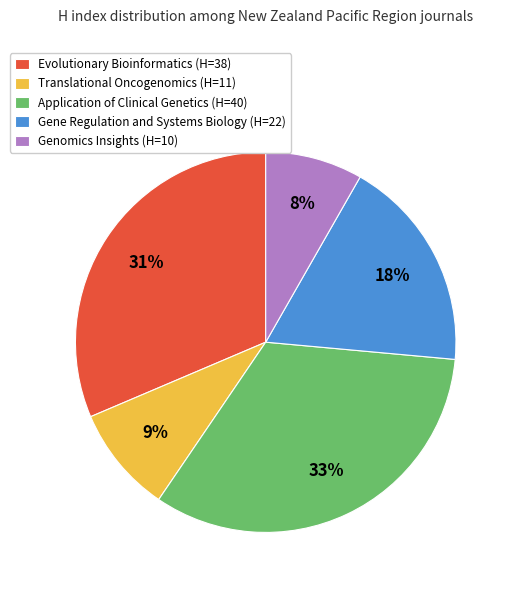

Rank the categories by value from lowest to highest.

Genomics Insights, Translational Oncogenomics, Gene Regulation and Systems Biology, Evolutionary Bioinformatics, Application of Clinical Genetics